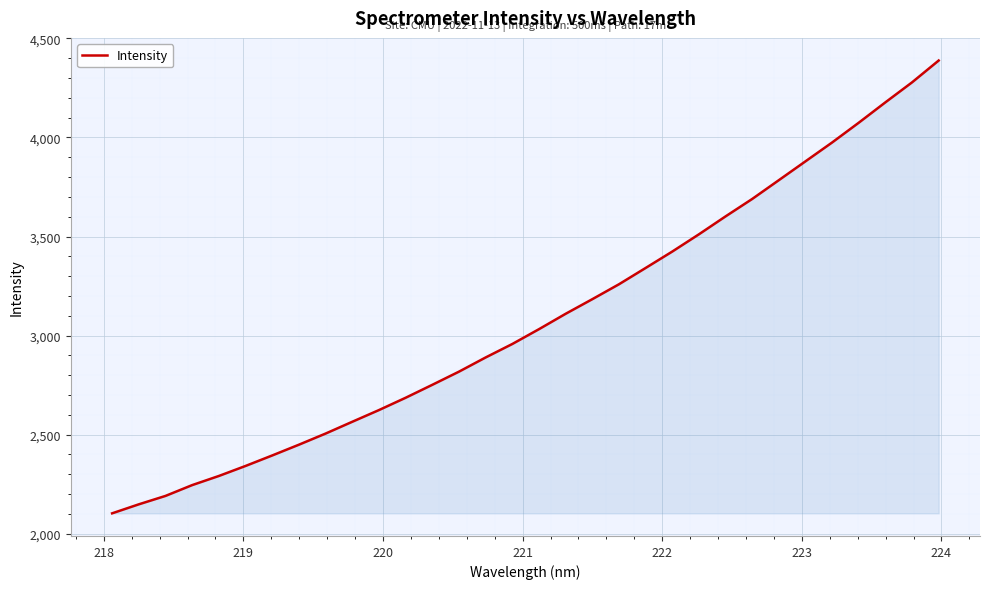

What is the greatest value displayed?

4388.4